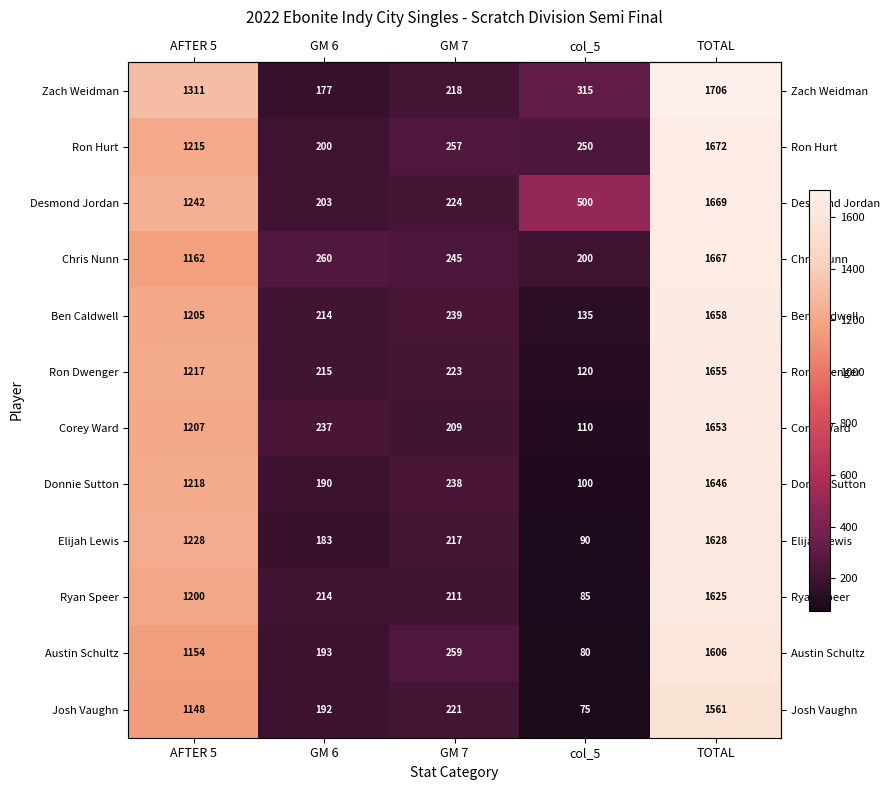

Between GM 7 and col_5, which series saw the biggest shift?

Desmond Jordan